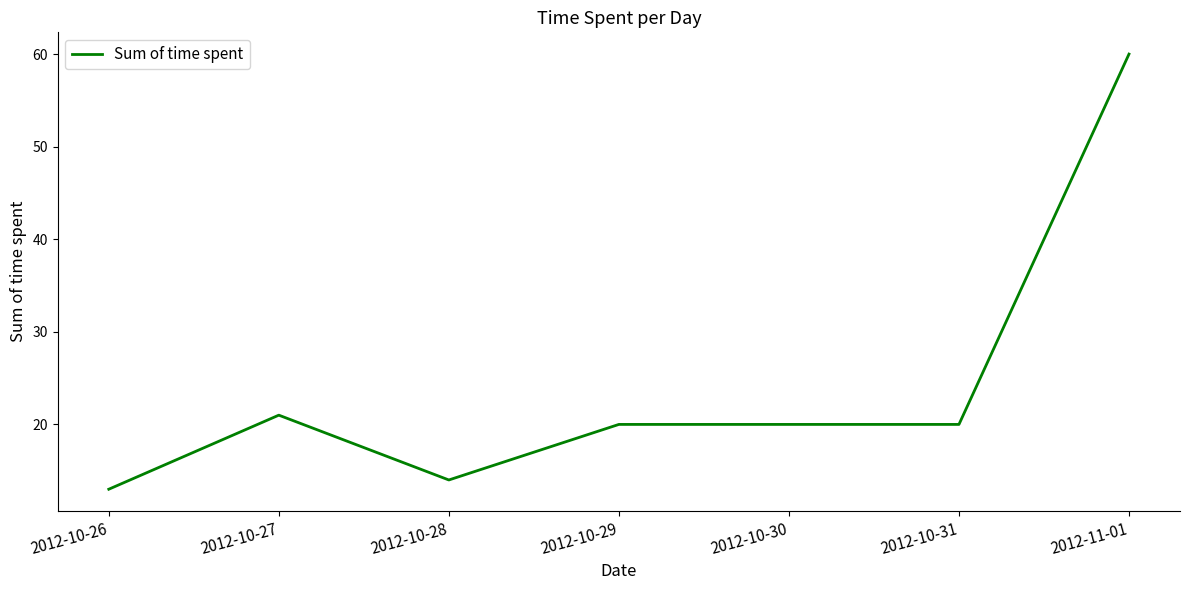

What is the change in value from 2012-10-29 to 2012-11-01?

+40